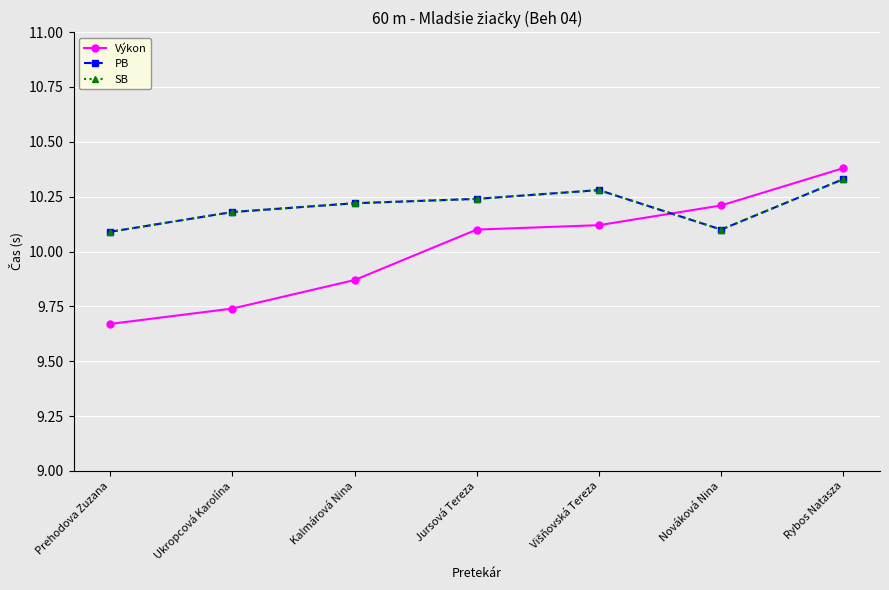

Which series has the largest total across all categories?

PB